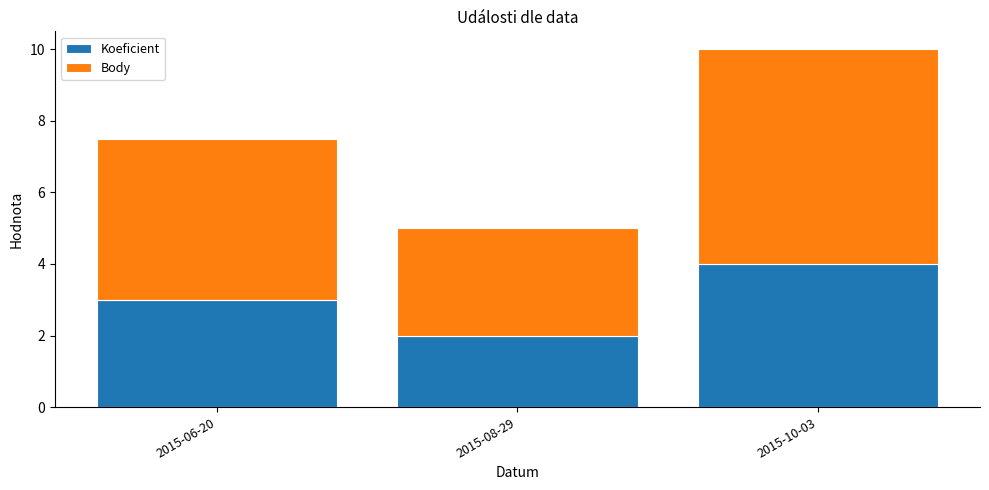

What is the sum of all Koeficient values?

9.0